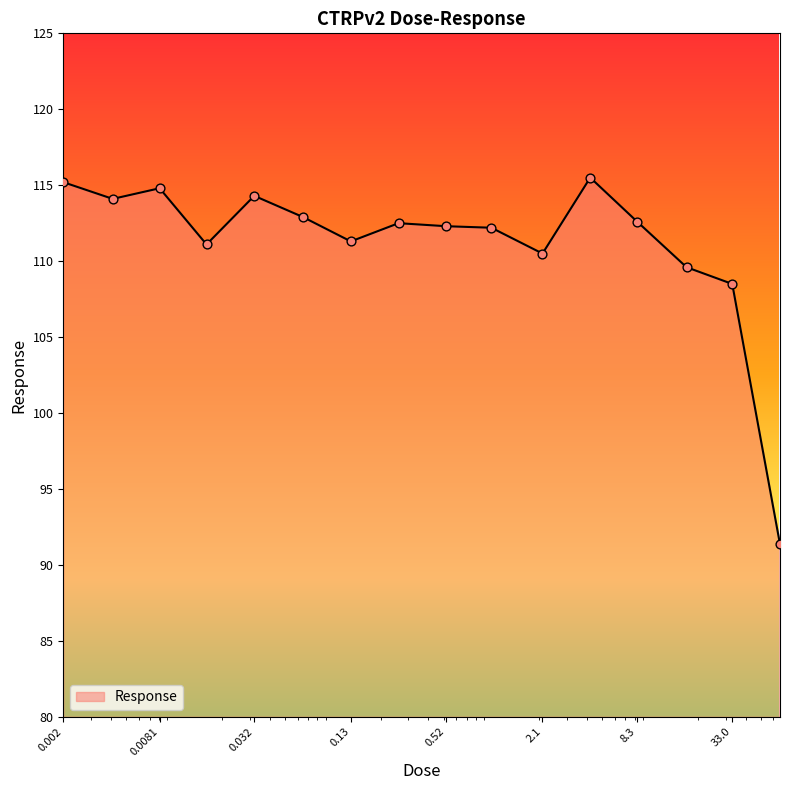

What is the difference between the maximum and minimum values?

24.1